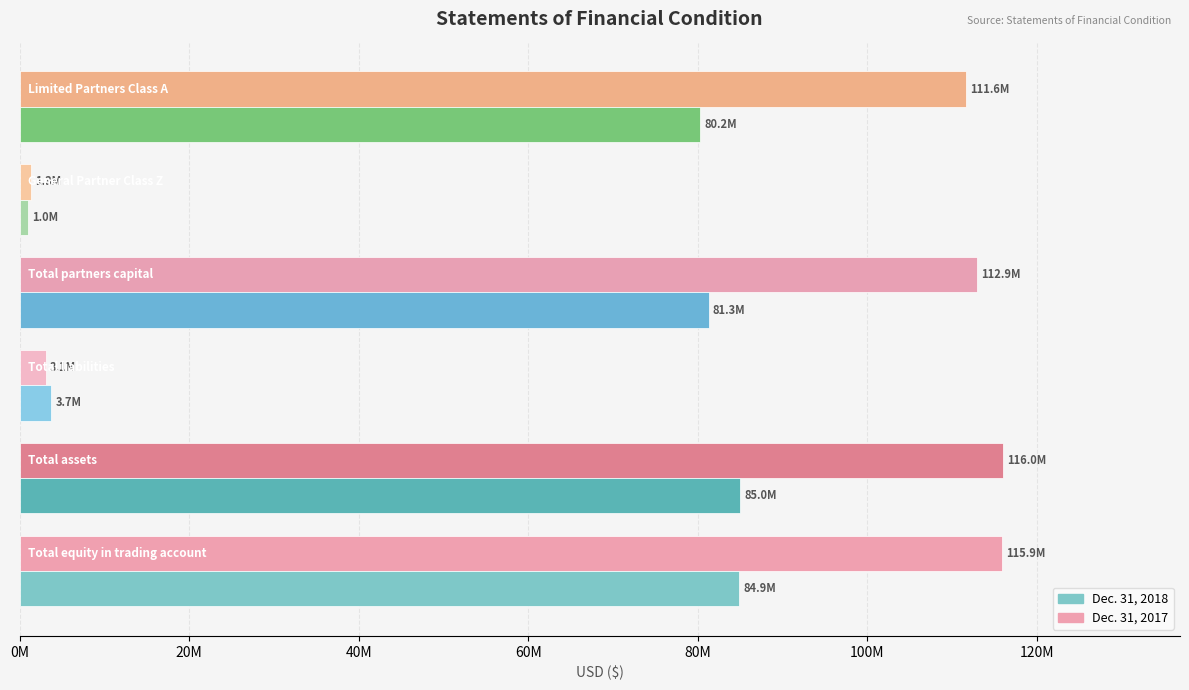

What are all the series names shown in the legend?

Dec. 31, 2018, Dec. 31, 2017